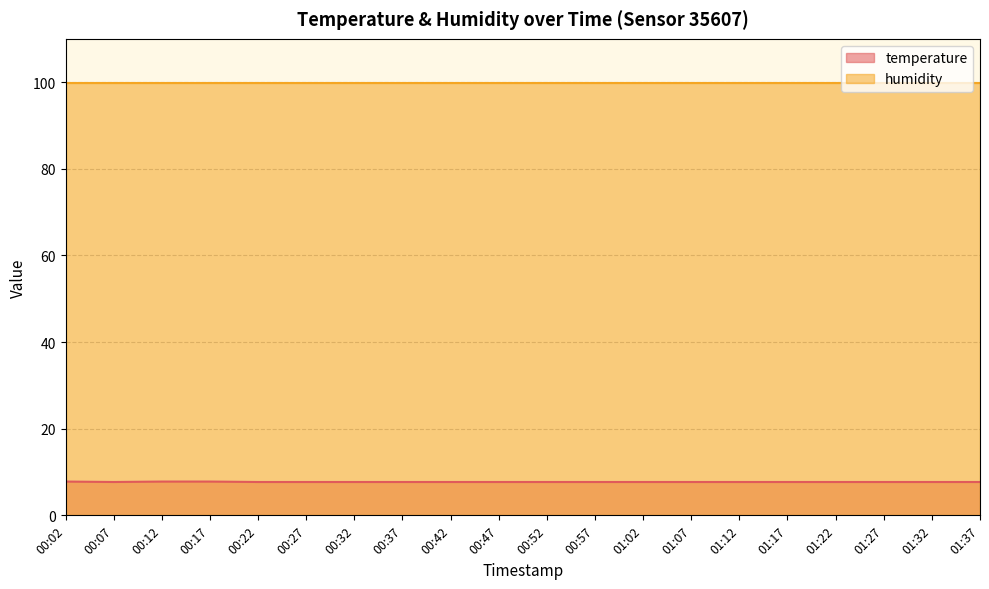

What is the greatest value displayed?

99.9